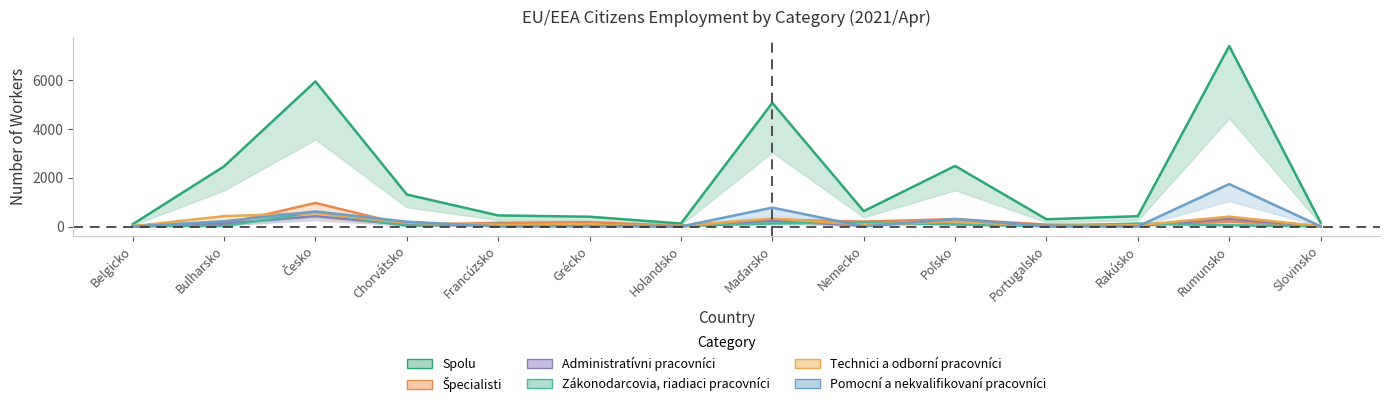

The Špecialisti series shows 29 at Rakúsko. True or false?

False